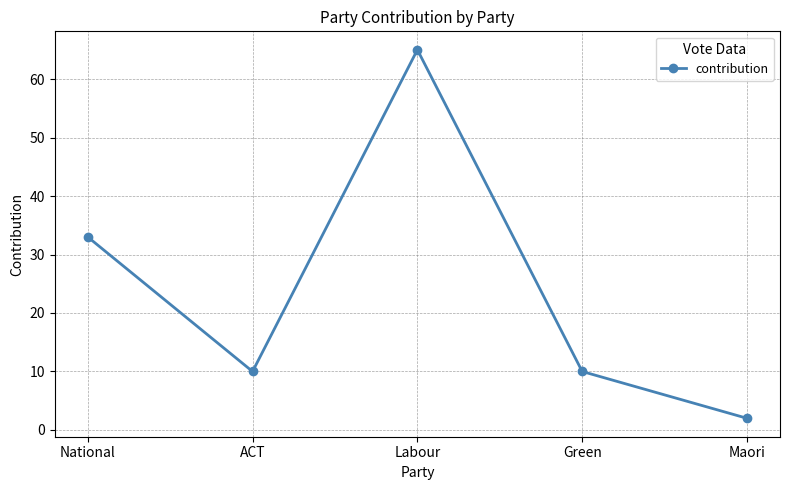

What is the sum of all values?

120